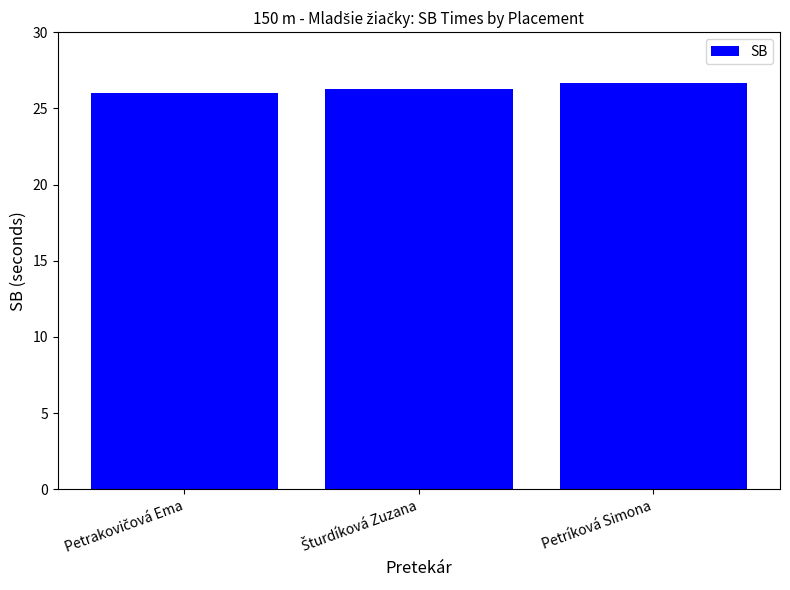

Is it true that the value at Petríková Simona is 26.7?

True